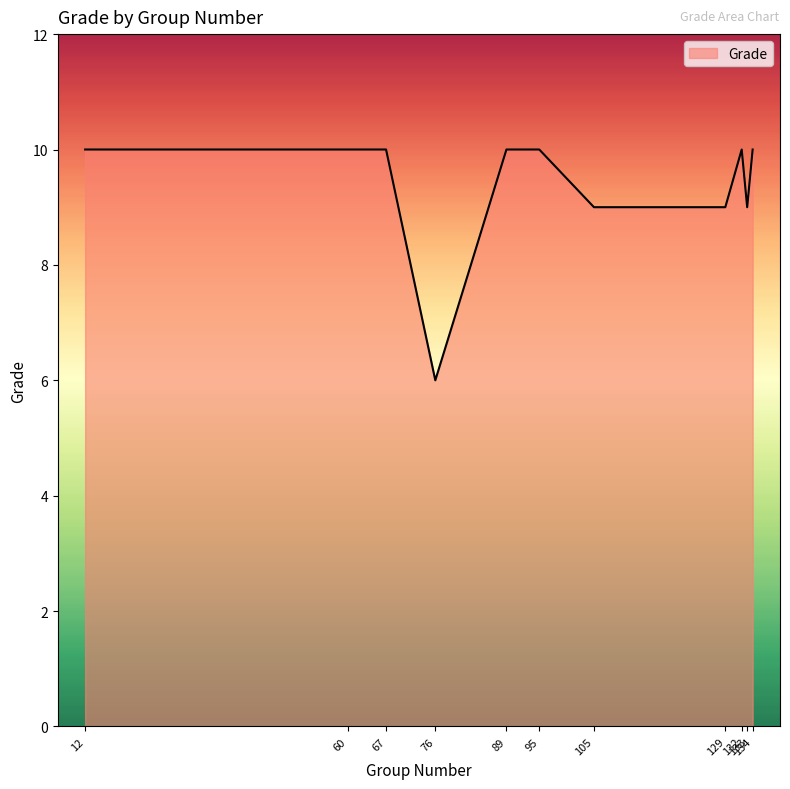

What is the difference between the second highest and minimum values?

4